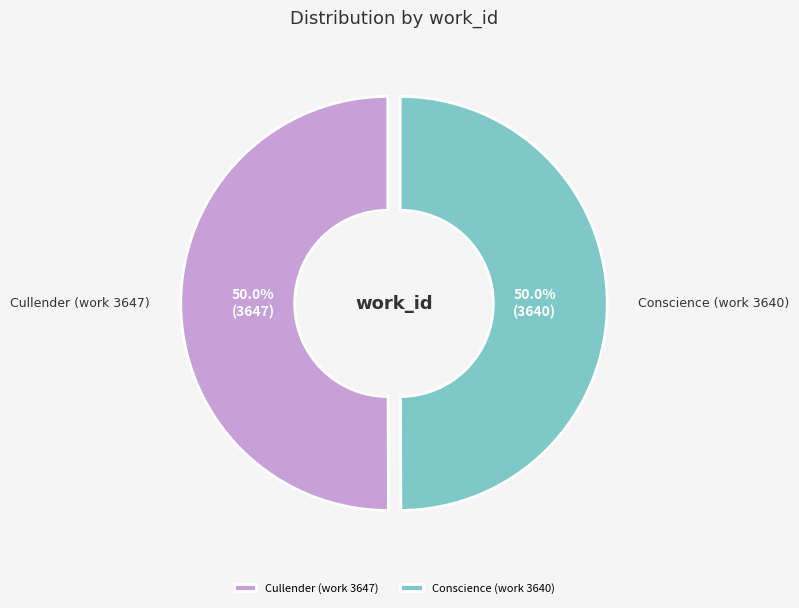

What percentage is NOT represented by Cullender (work 3647)?

50.0%